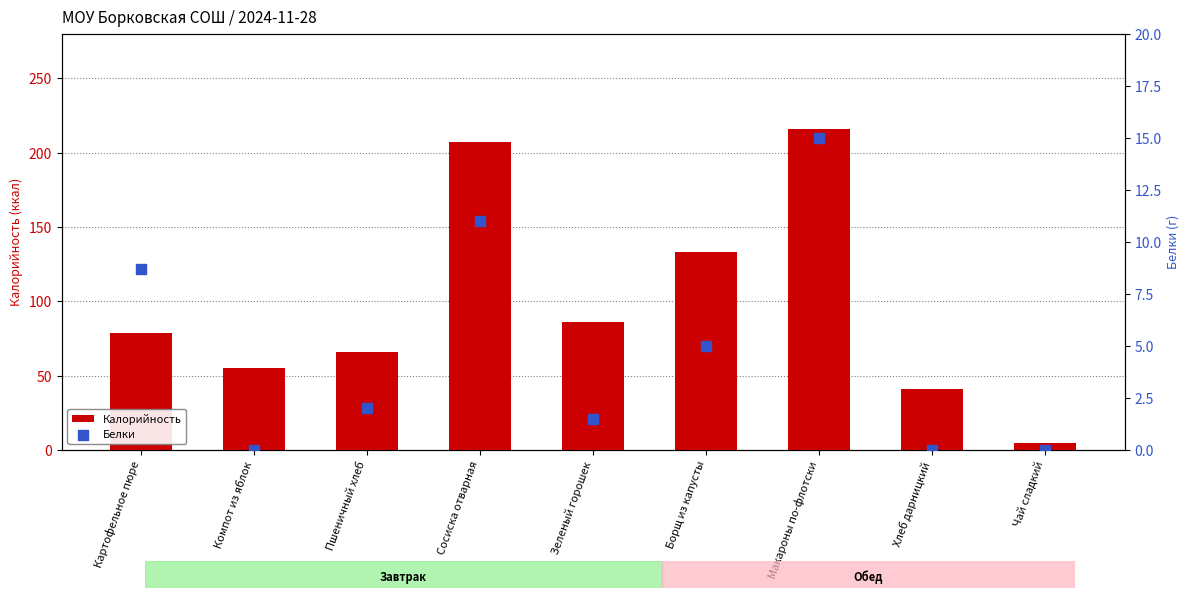

At how many categories does at least one series exceed 85?

4